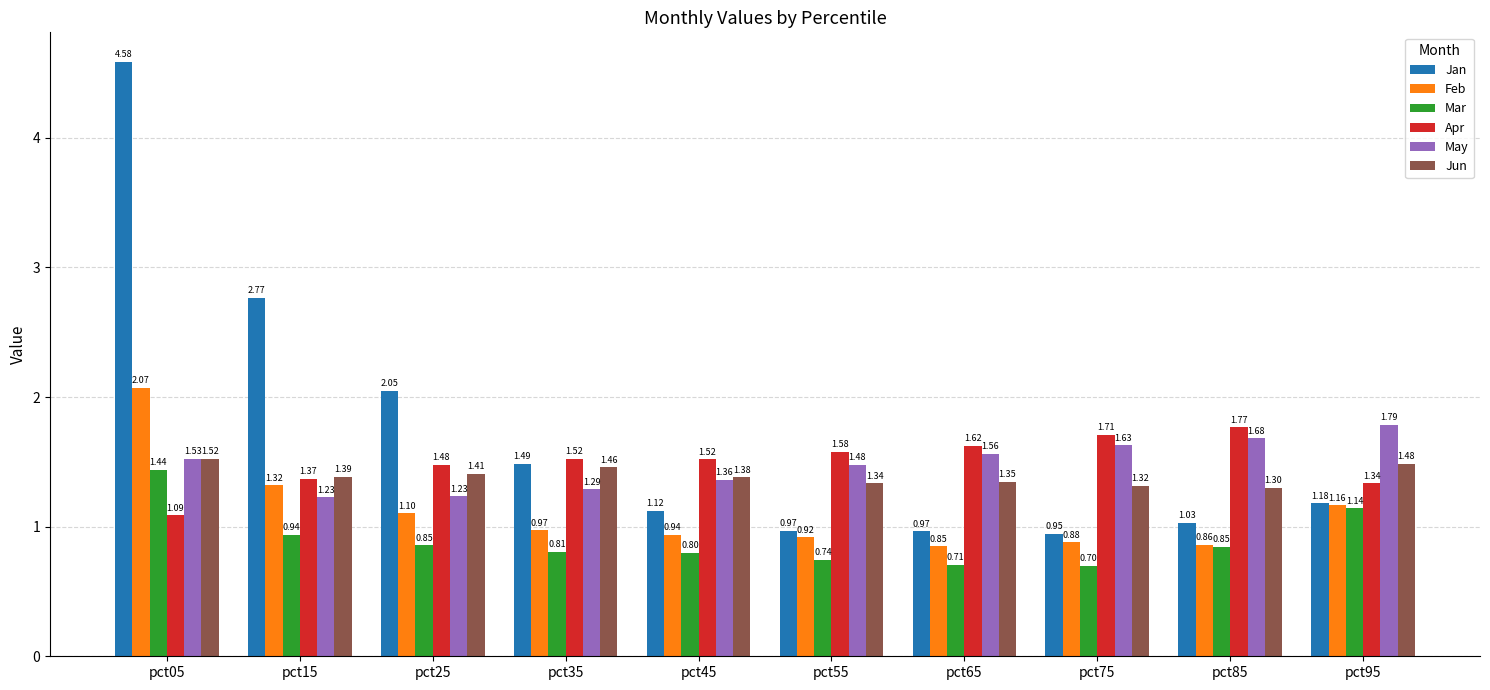

Is it true that May equals 2.6 at pct95?

False